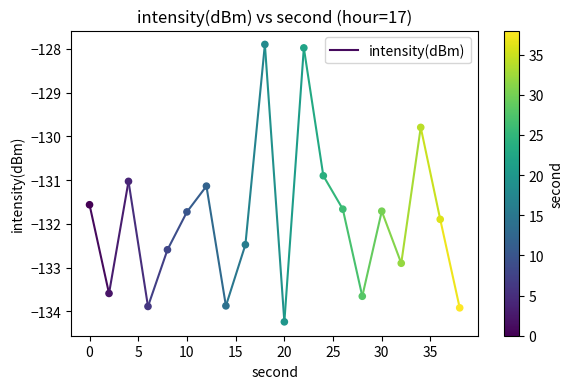

What is the range of Y values (max minus min)?

6.3